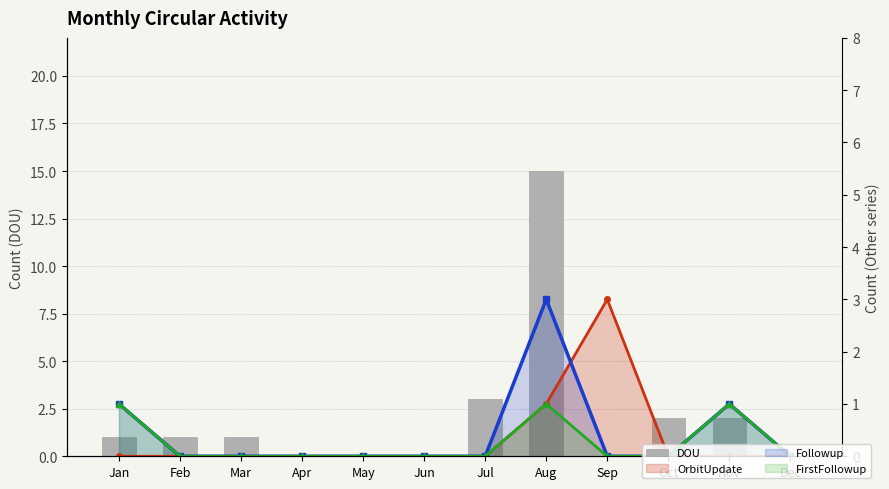

Is it true that FirstFollowup equals 0 at Oct?

True